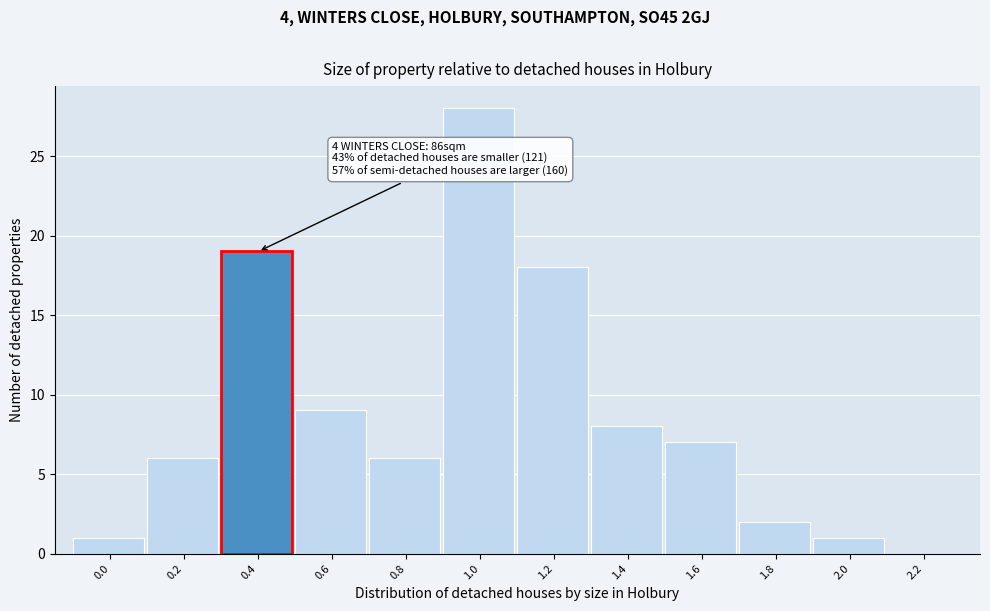

Reading left to right, transcribe all the data shown in this chart.

0.0=1	0.2=6	0.4=19	0.6=9	0.8=6	1.0=28	1.2=18	1.4=8	1.6=7	1.8=2	2.0=1	2.2=0